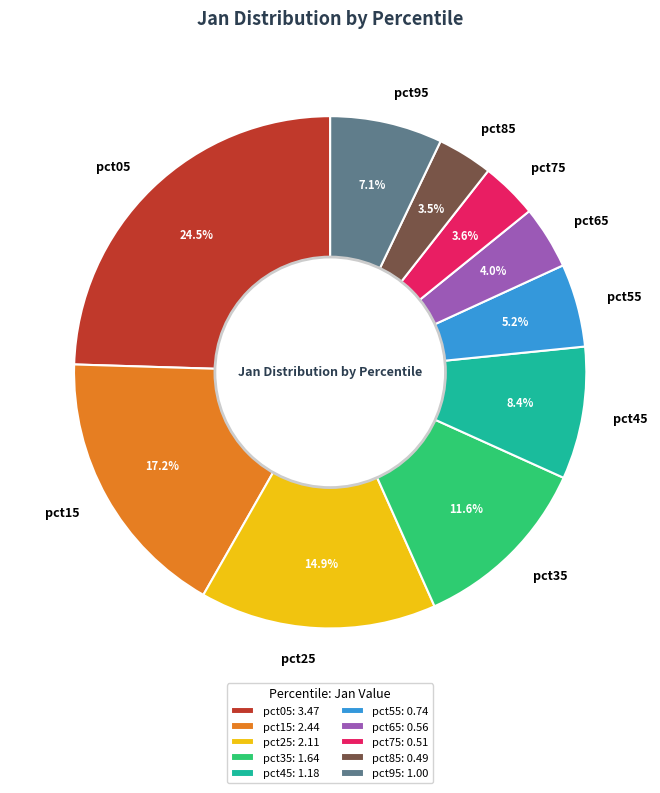

Between pct55 and pct35, which is larger?

pct35